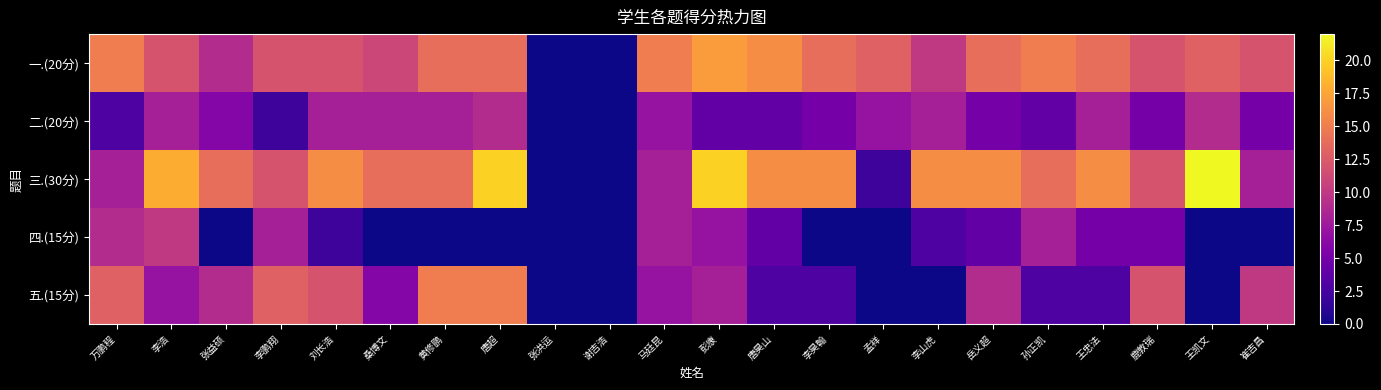

At which category is the sum across all series the highest?

唐超